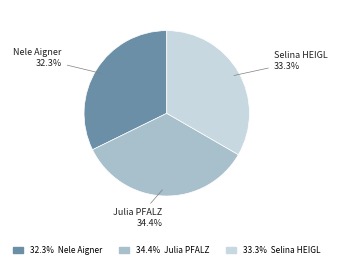

How many slices are in this pie chart?

3